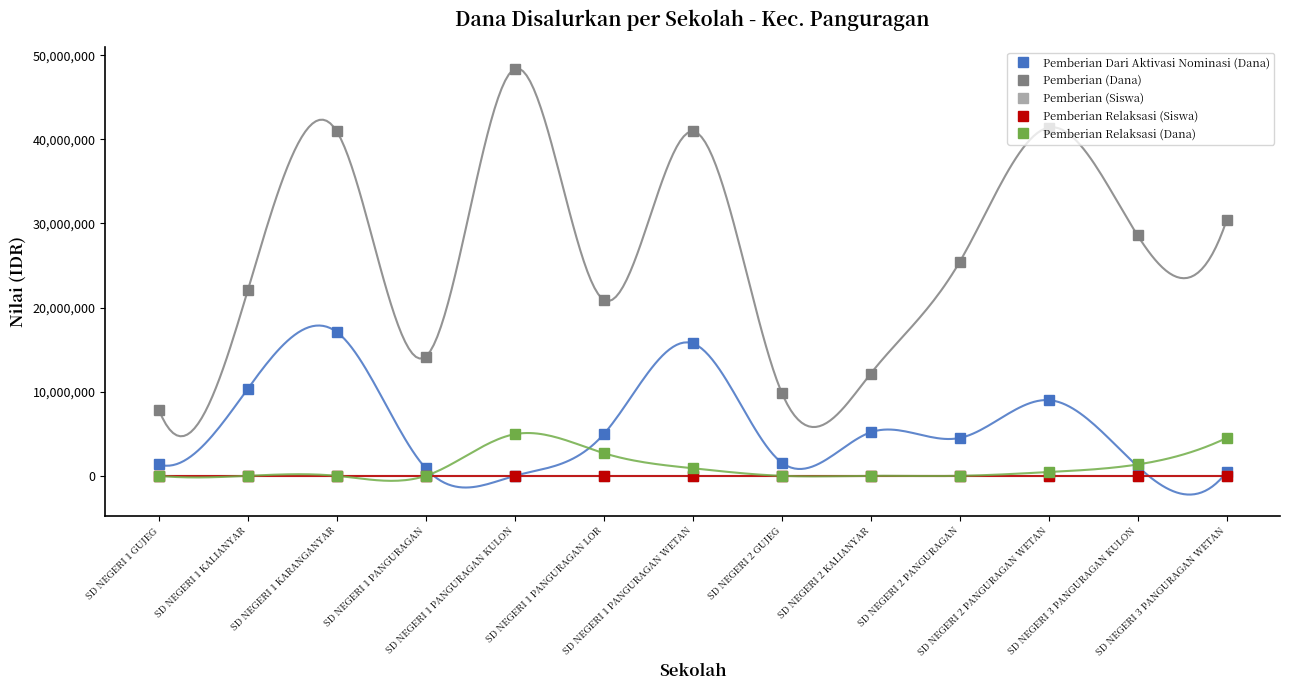

Is the value of Pemberian Relaksasi (Siswa) at SD NEGERI 2 KALIANYAR greater than the value of Pemberian Dari Aktivasi Nominasi (Dana) at SD NEGERI 3 PANGURAGAN WETAN?

No